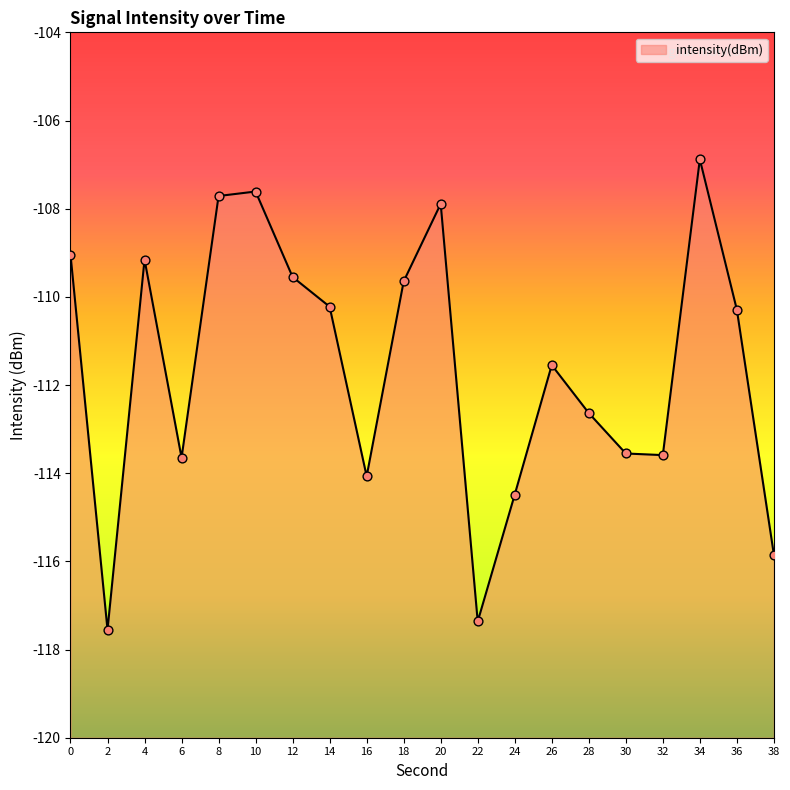

What is the change in value from 22 to 24?

+2.9